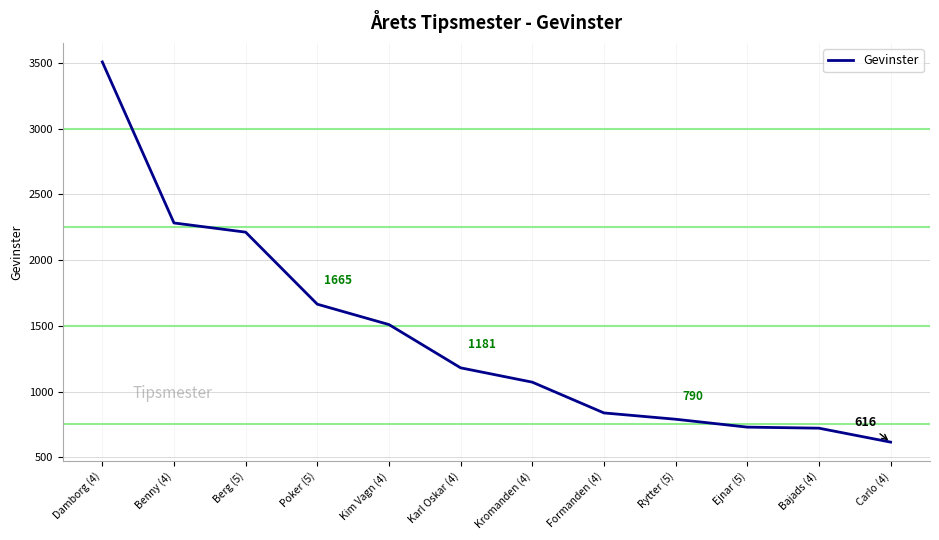

Which label corresponds to the largest value in the chart?

Damborg (4)